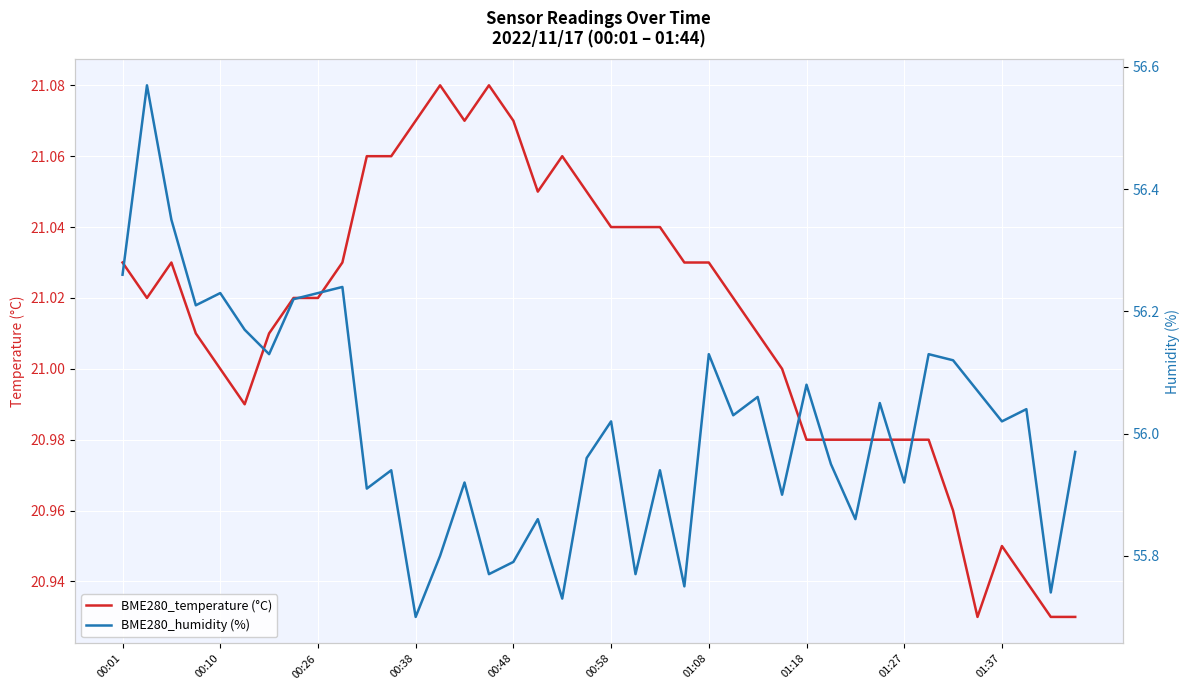

The BME280_humidity (%) series shows 56.0 at 39. True or false?

True